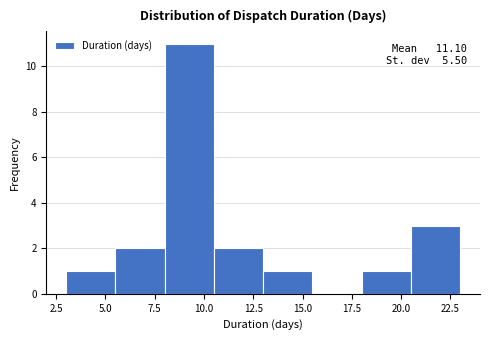

Over which range of the x-axis is the bar tallest?

8.0 to 10.5